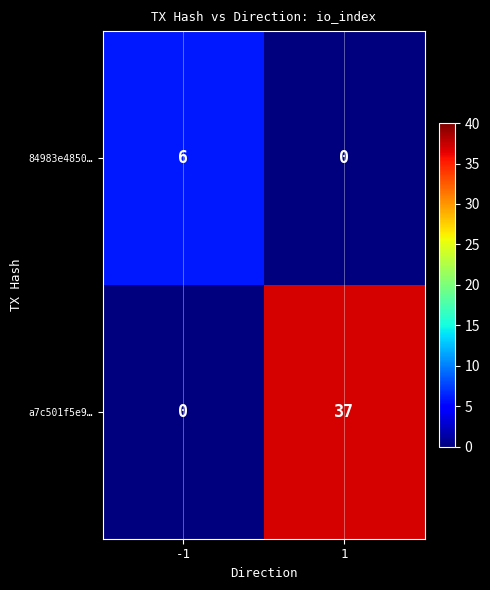

What is the total value across all series at 1?

37